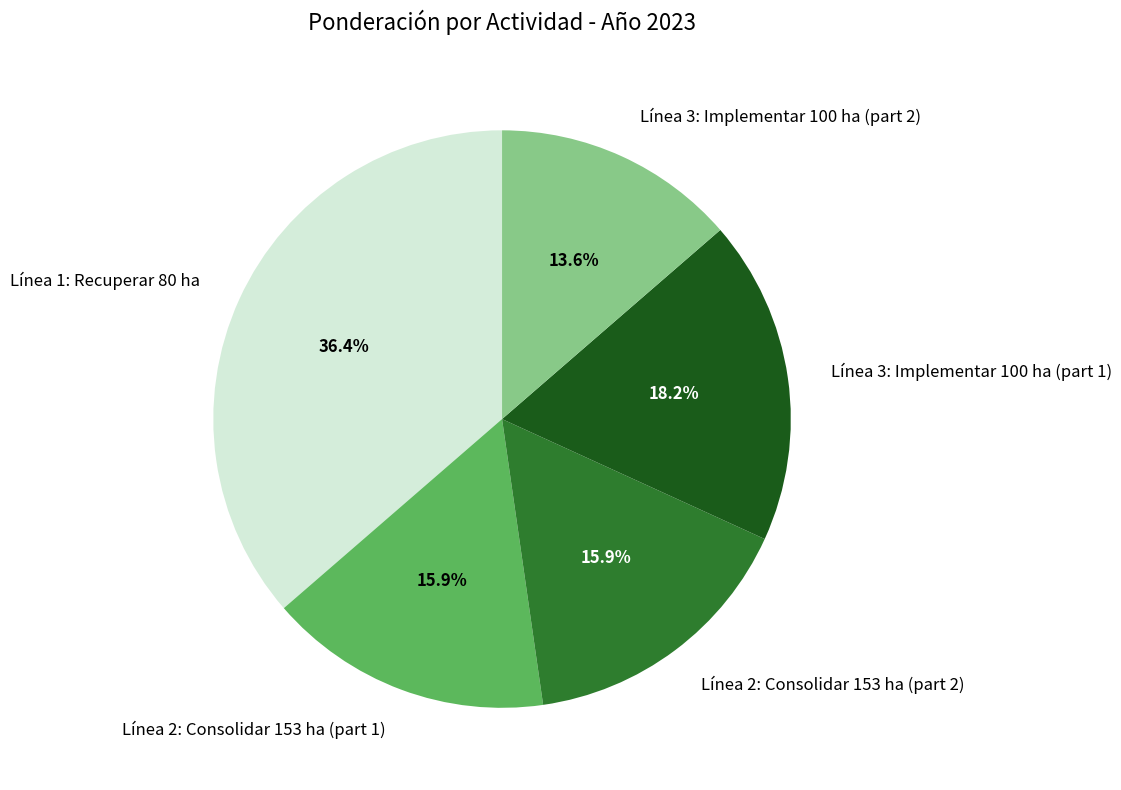

Which slice is the largest?

Línea 1: Recuperar 80 ha